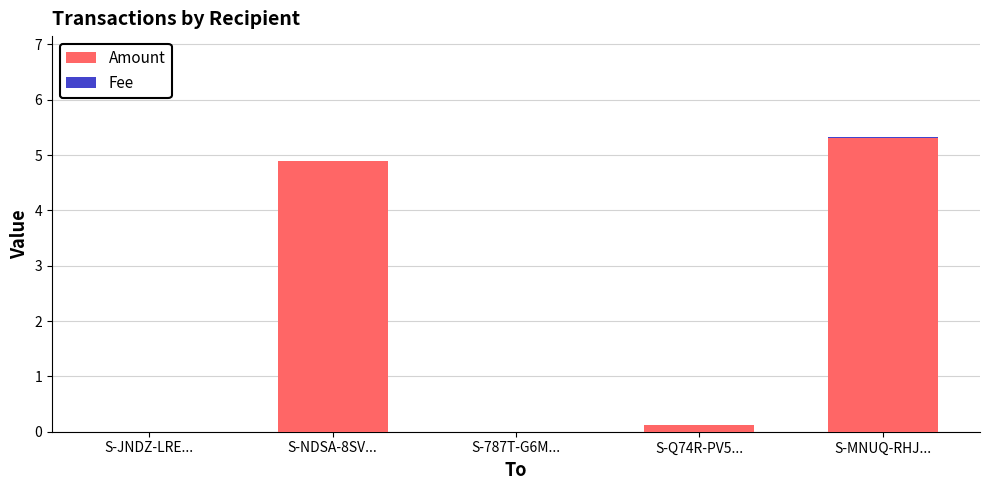

At which category is the sum across all series the highest?

S-MNUQ-RHJ...